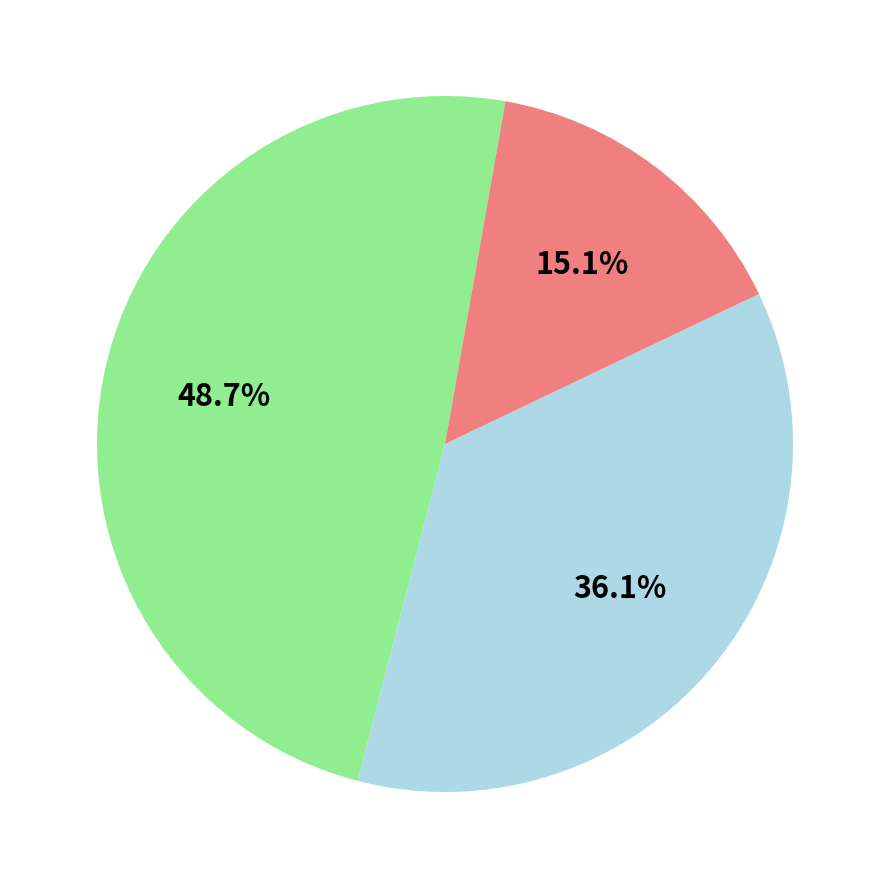

Is there a majority slice in this chart?

No